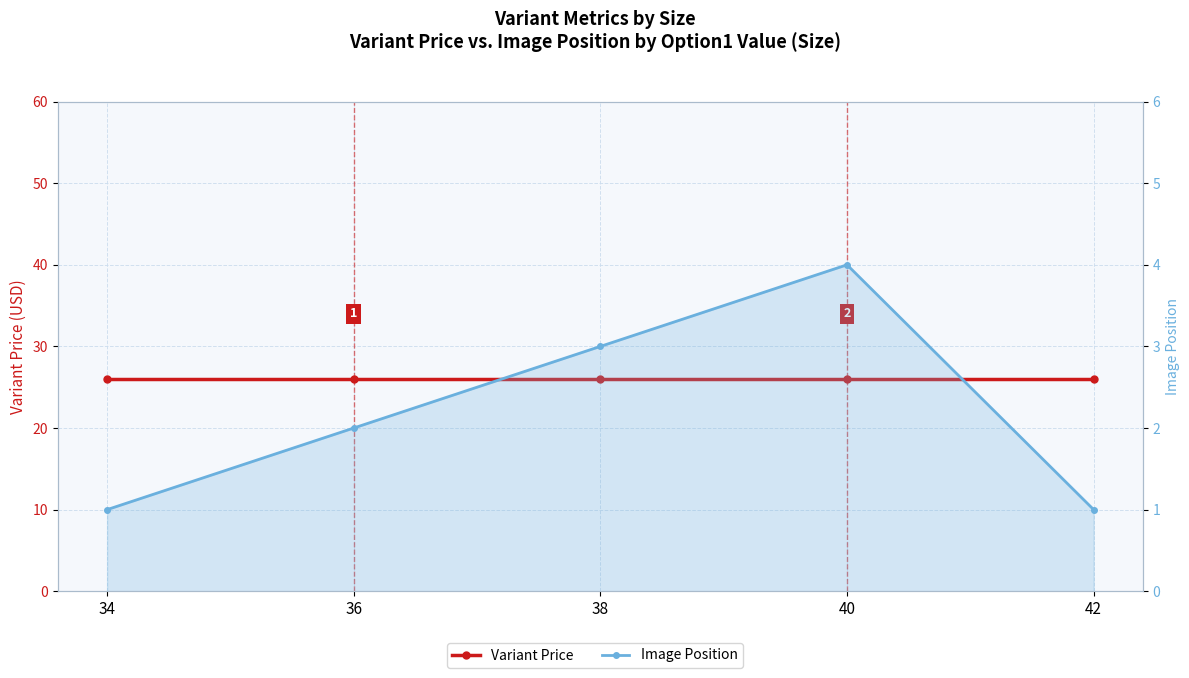

At which label does Image Position first exceed 2?

38